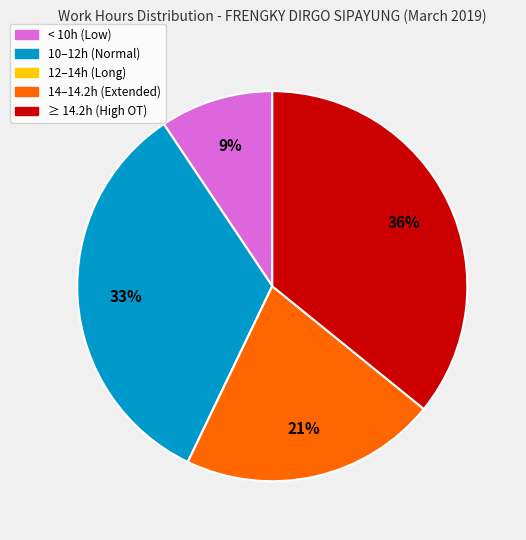

To the nearest percent, what is the average slice percentage?

20%